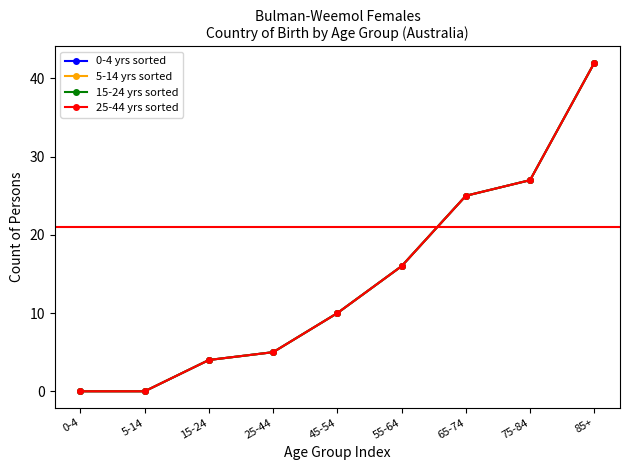

Rank the series by their maximum value, from lowest to highest.

0-4 yrs sorted, 5-14 yrs sorted, 15-24 yrs sorted, 25-44 yrs sorted